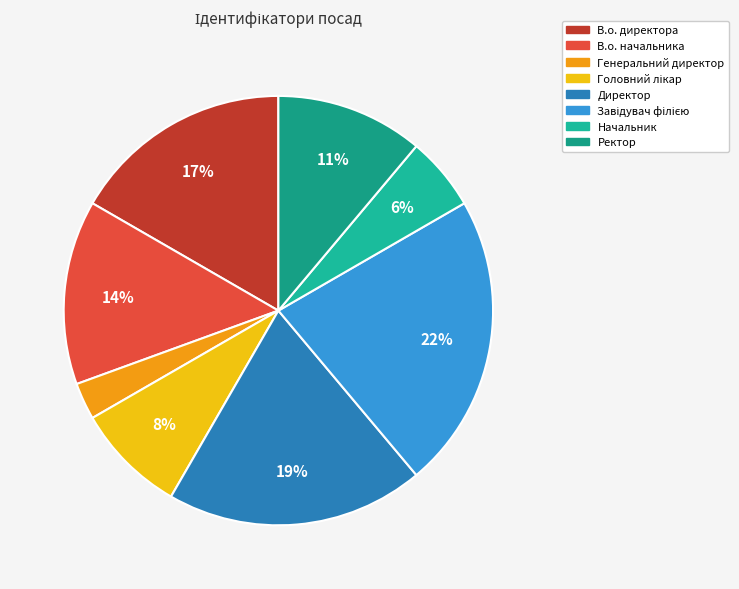

To the nearest percent, what is the difference between the Начальник and В.о. начальника slice percentages?

8%